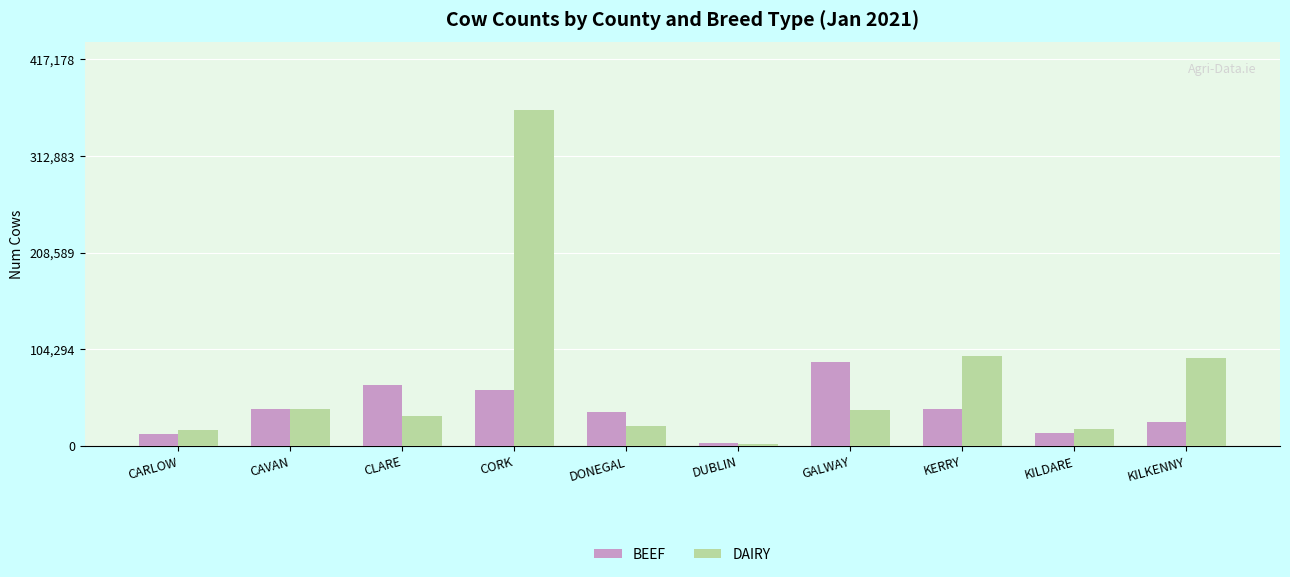

Is the value of DAIRY at KERRY greater than the value of BEEF at CORK?

Yes